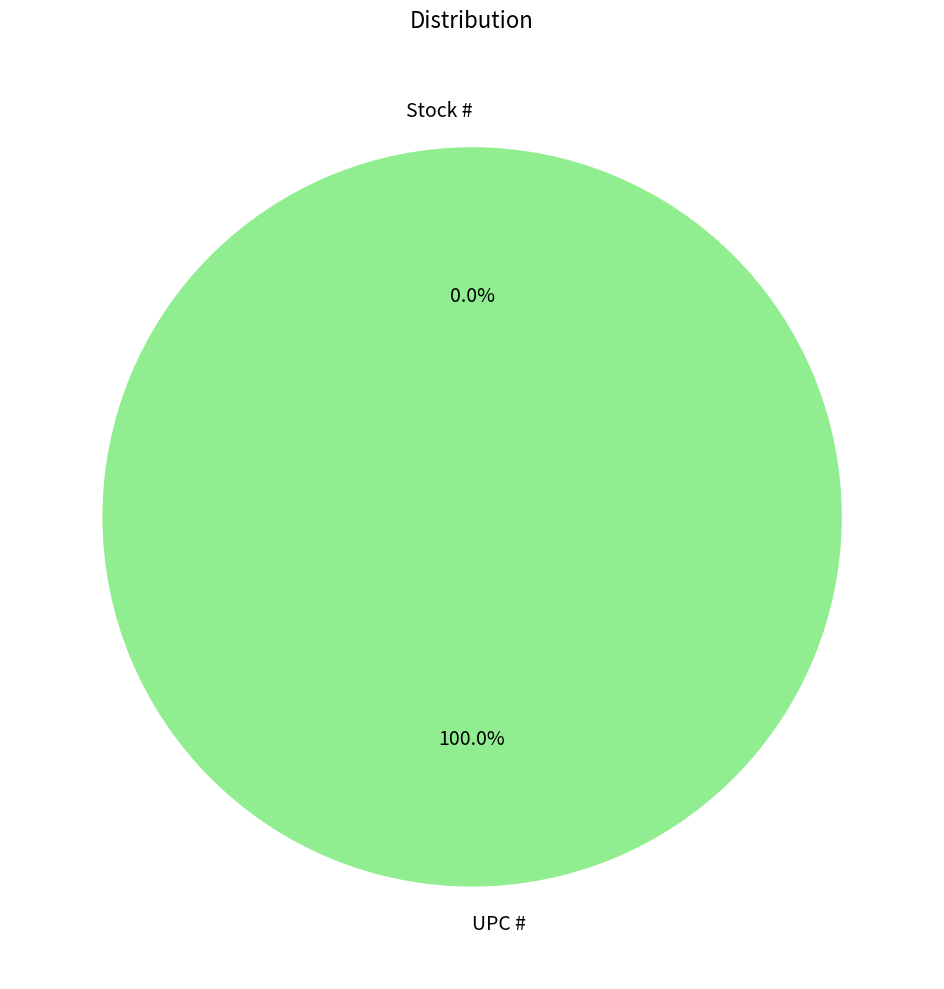

How many slices are in this pie chart?

2